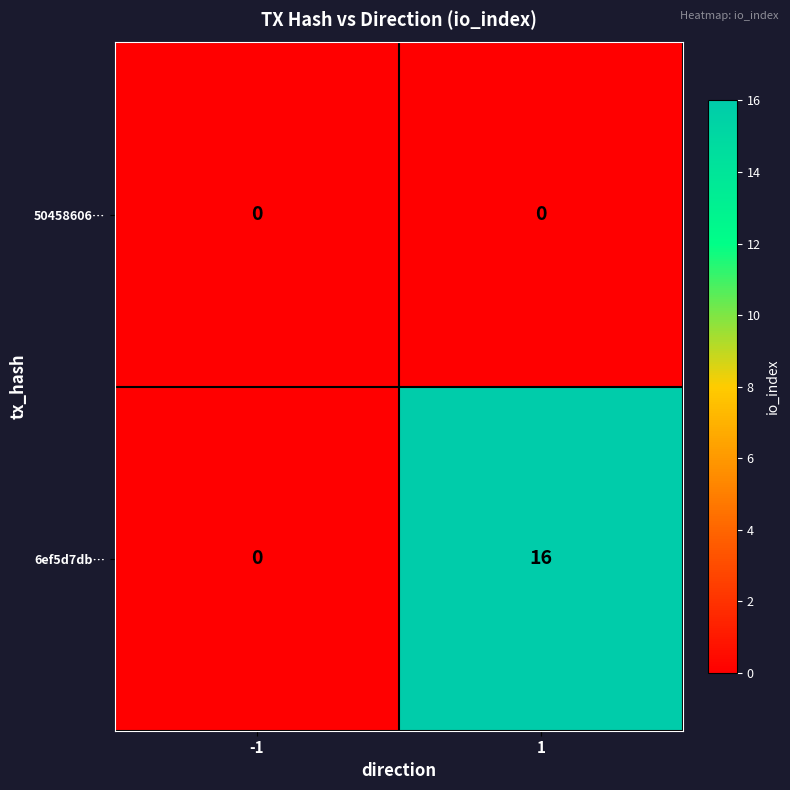

Rank the series by their maximum value, from highest to lowest.

6ef5d7db…, 50458606…